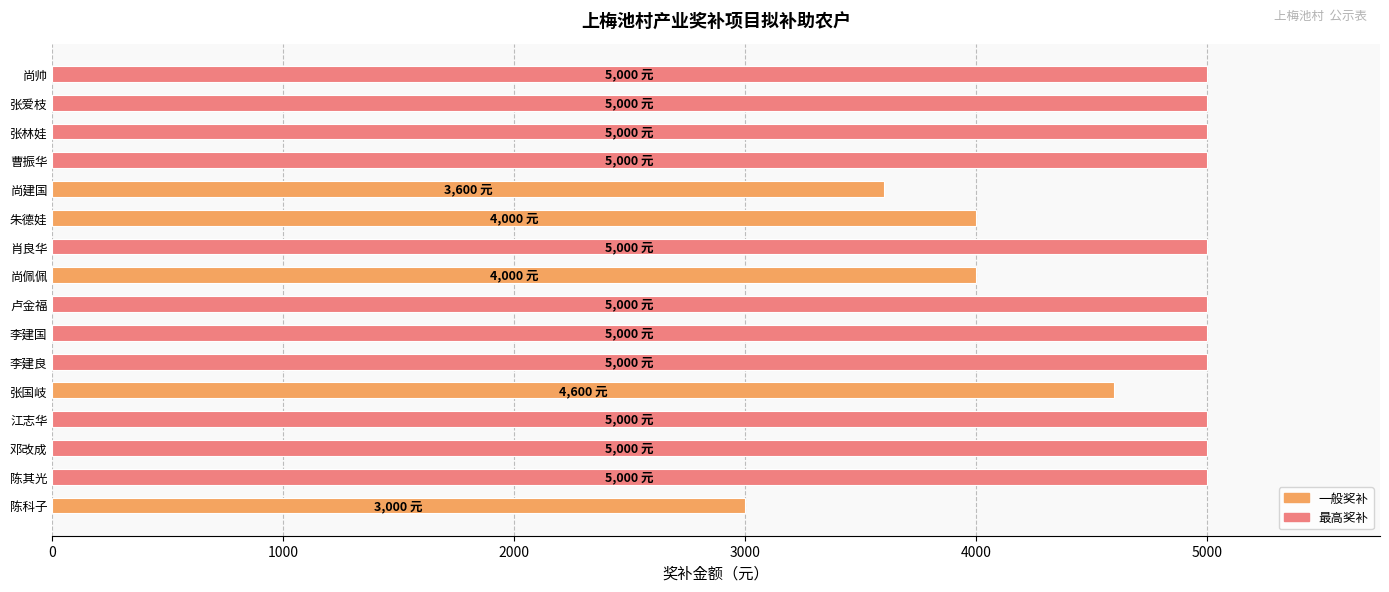

How many values are below 5000?

5